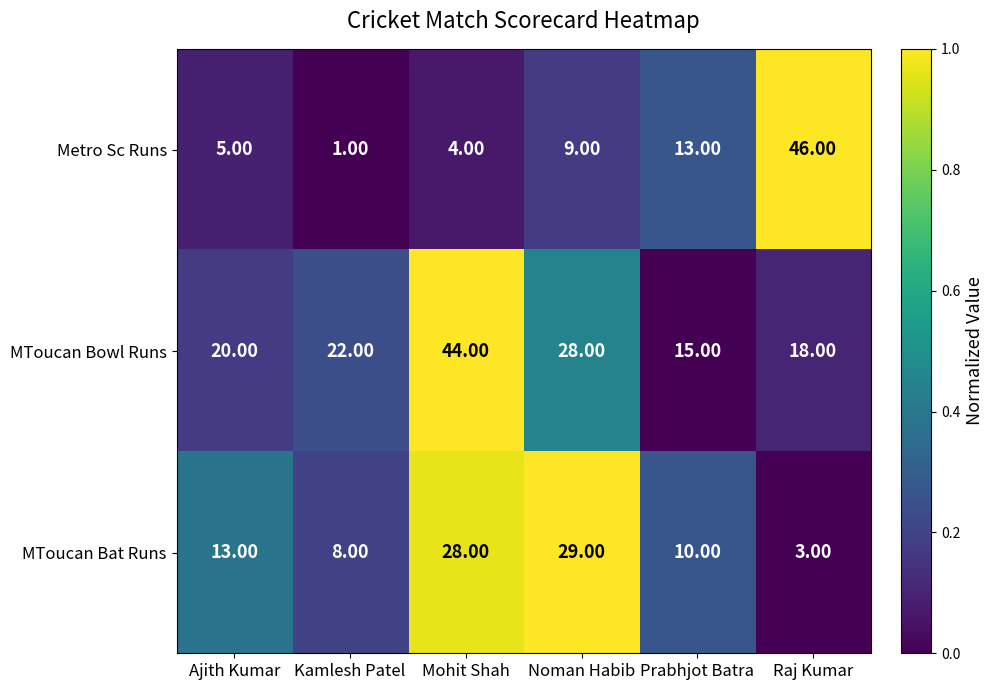

Where is MToucan Bowl Runs nearest to the value 29?

Noman Habib